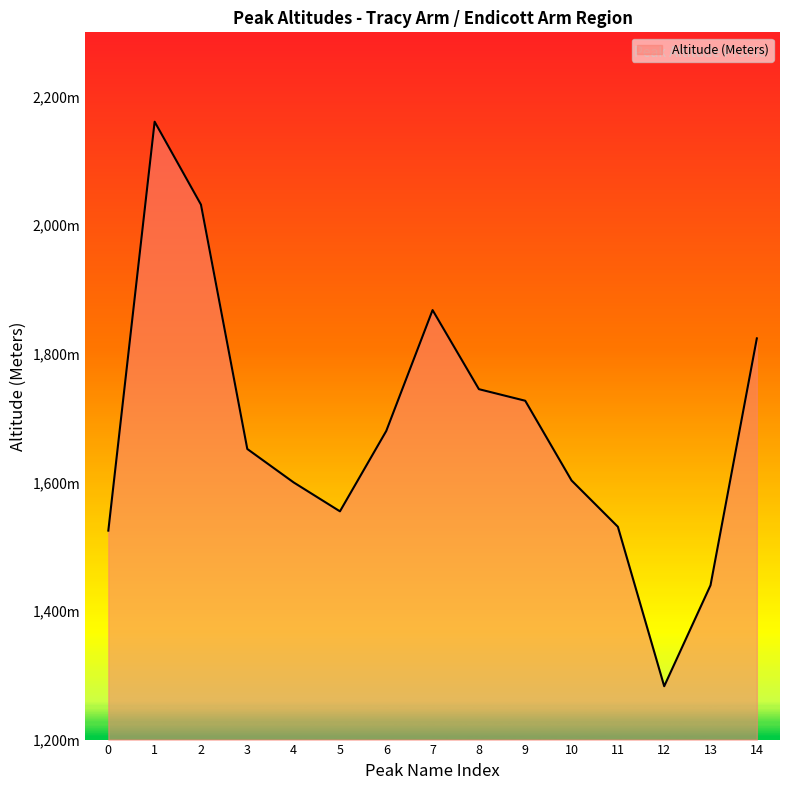

Rank the categories by value from lowest to highest.

12, 13, 0, 11, 5, 4, 10, 3, 6, 9, 8, 14, 7, 2, 1